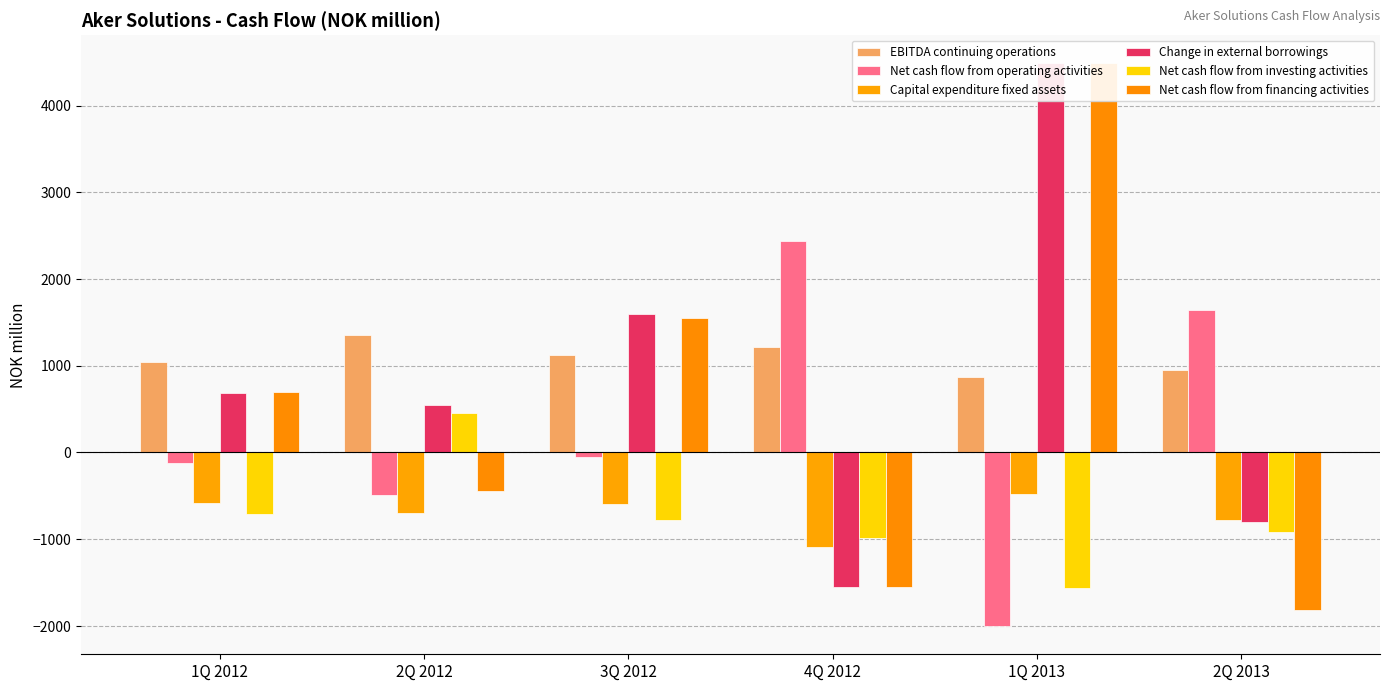

What is the minimum value for Capital expenditure fixed assets?

-1088